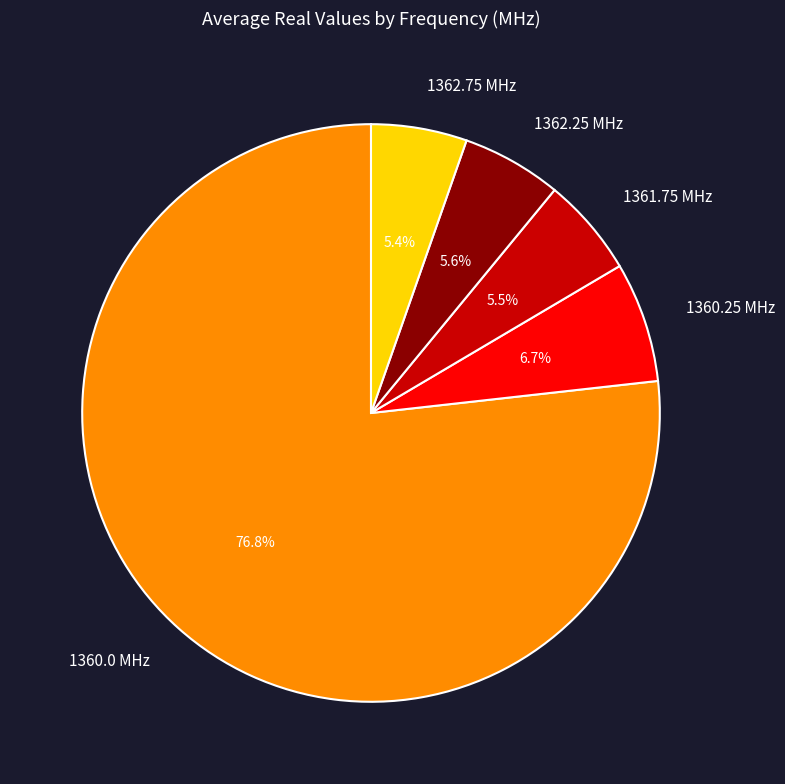

Which has a higher value, 1360.25 MHz or 1362.25 MHz?

1360.25 MHz